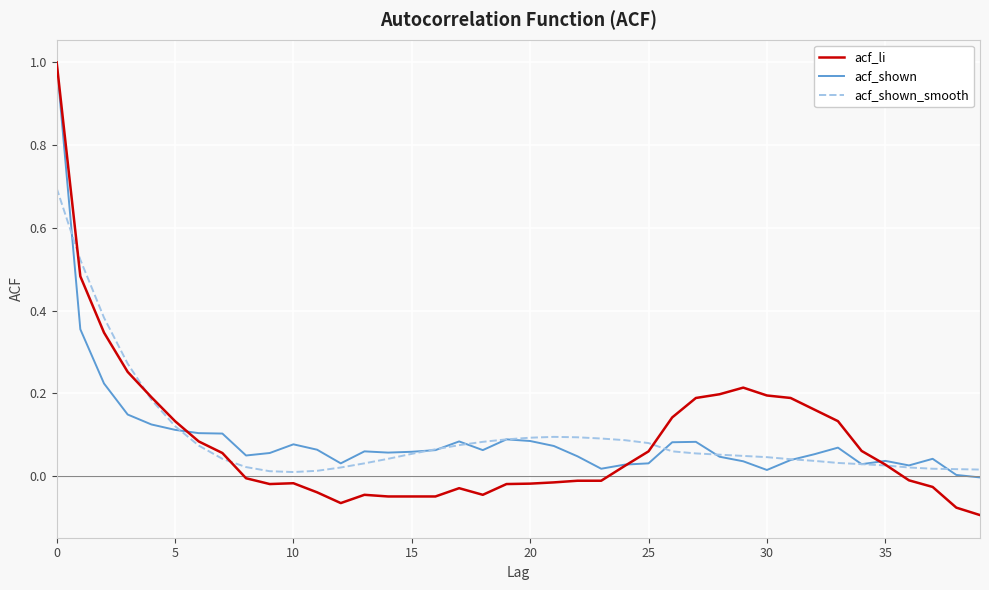

Does the chart display data point markers on the line(s)?

No